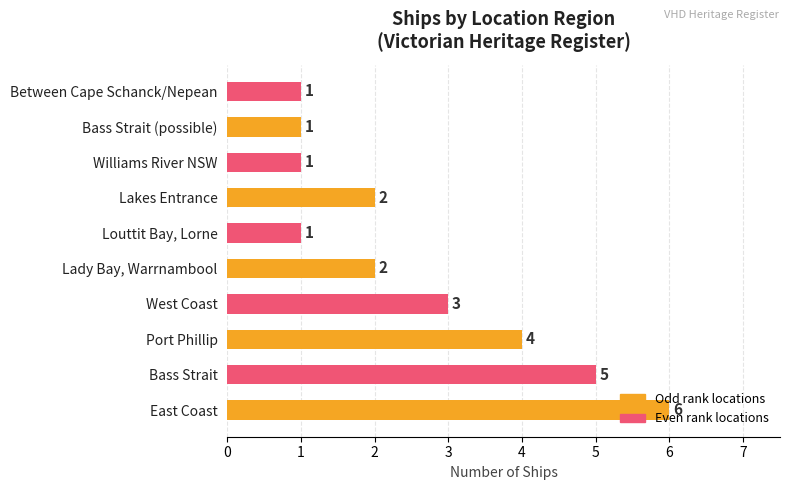

What is the difference between the maximum and minimum values?

5